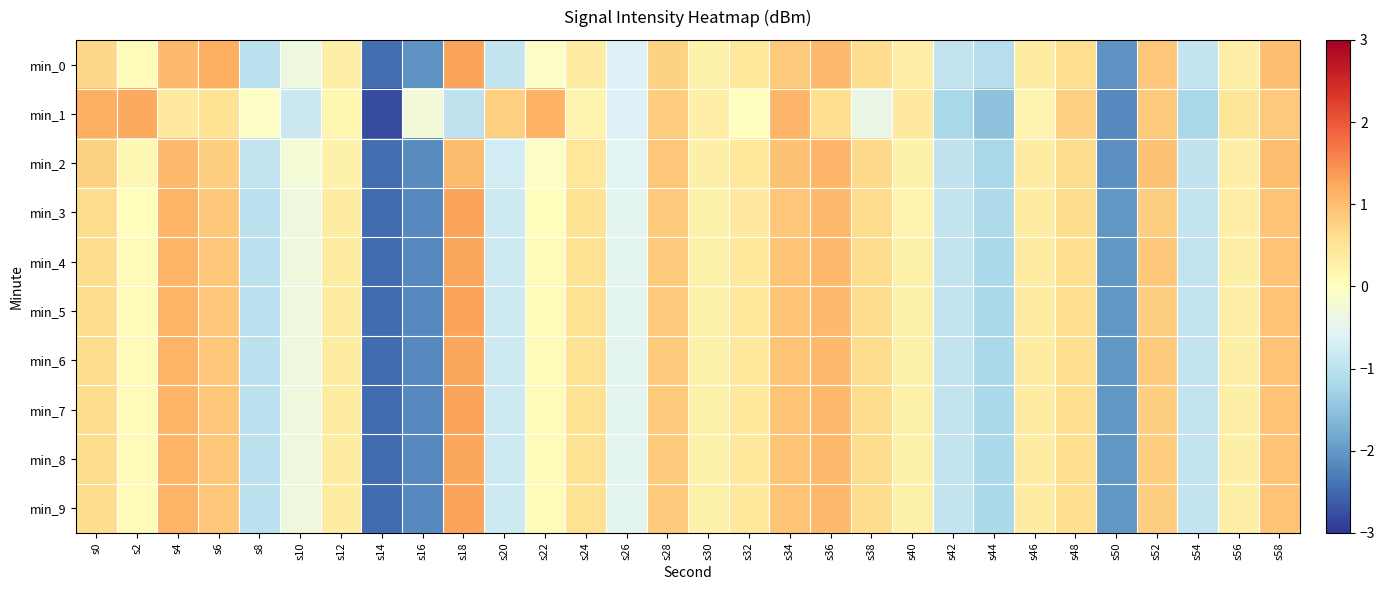

What is the smallest value displayed?

-2.8